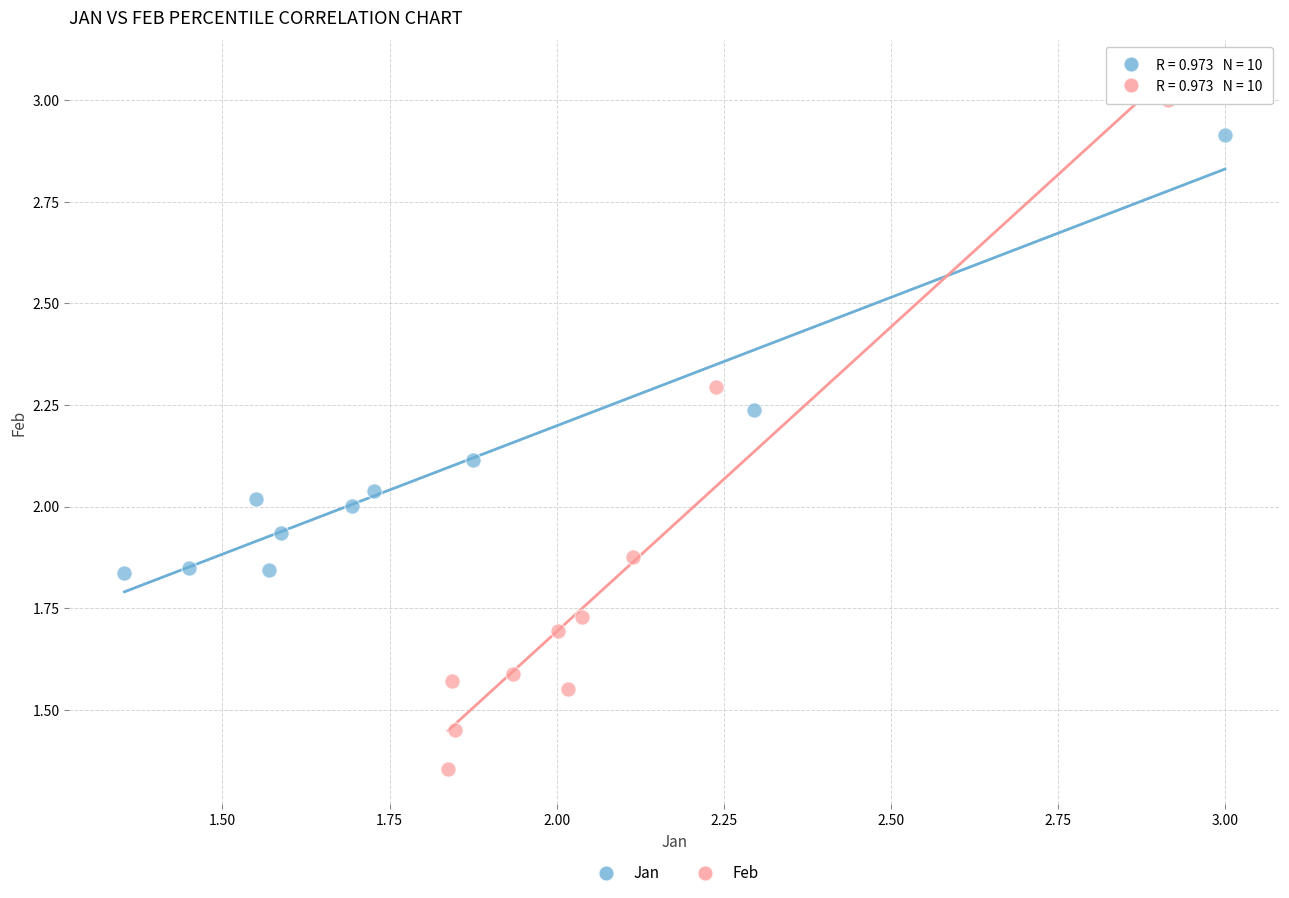

What are all the series names shown in the legend?

Jan, Feb